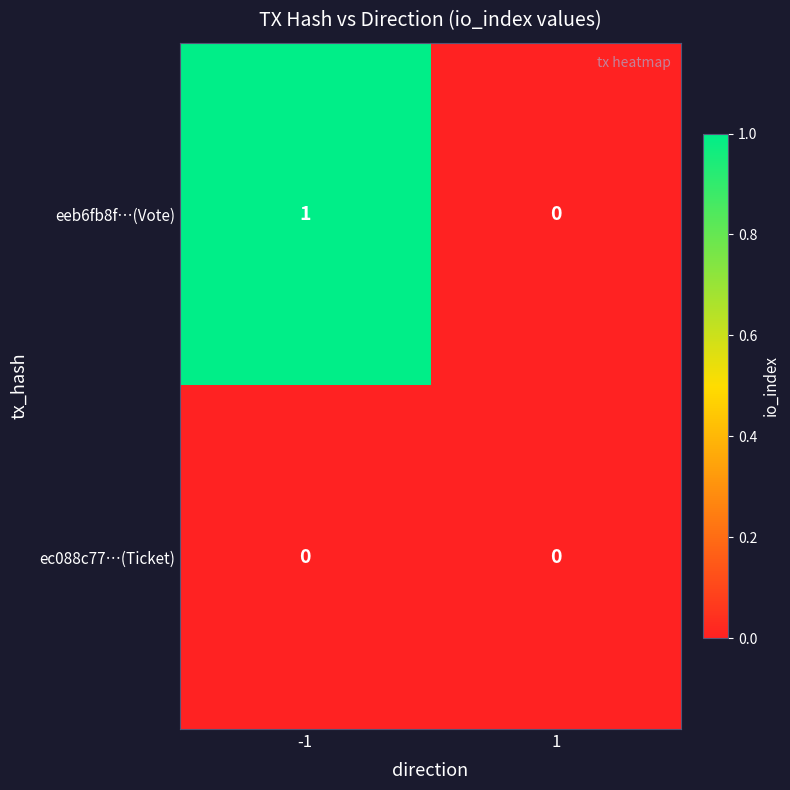

Rank the series by their average value, from lowest to highest.

ec088c77…(Ticket), eeb6fb8f…(Vote)